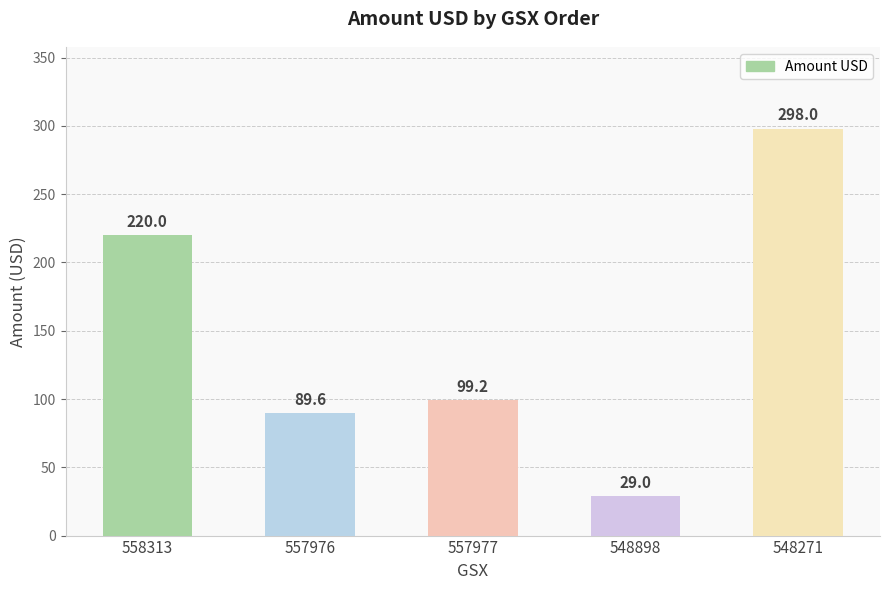

How many series are shown in this chart?

1